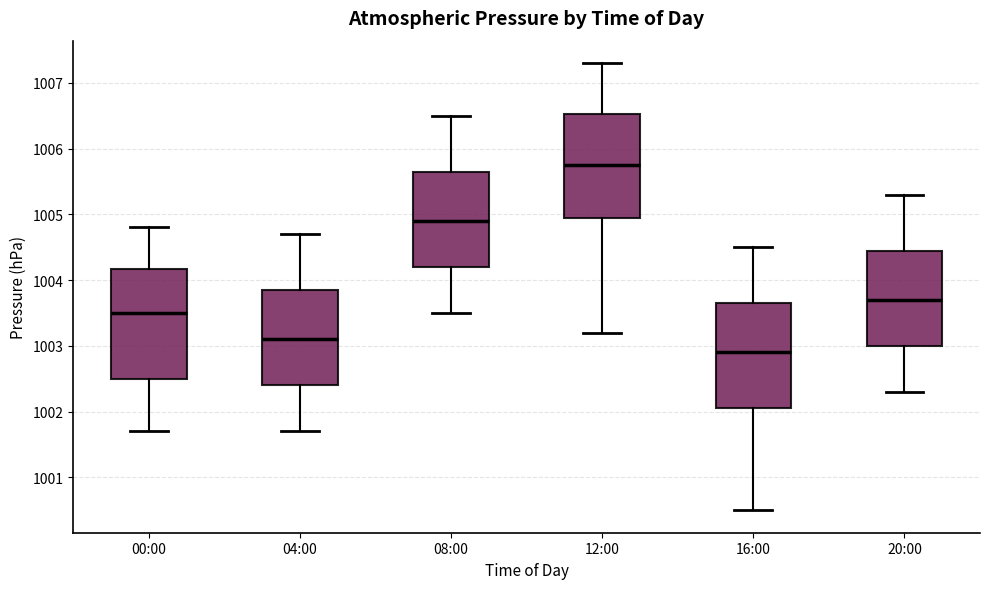

Where does the median line of the box for 04:00 sit on the y-axis? The values are not printed on the chart, so give them approximately, as read against the axis.

1003.1